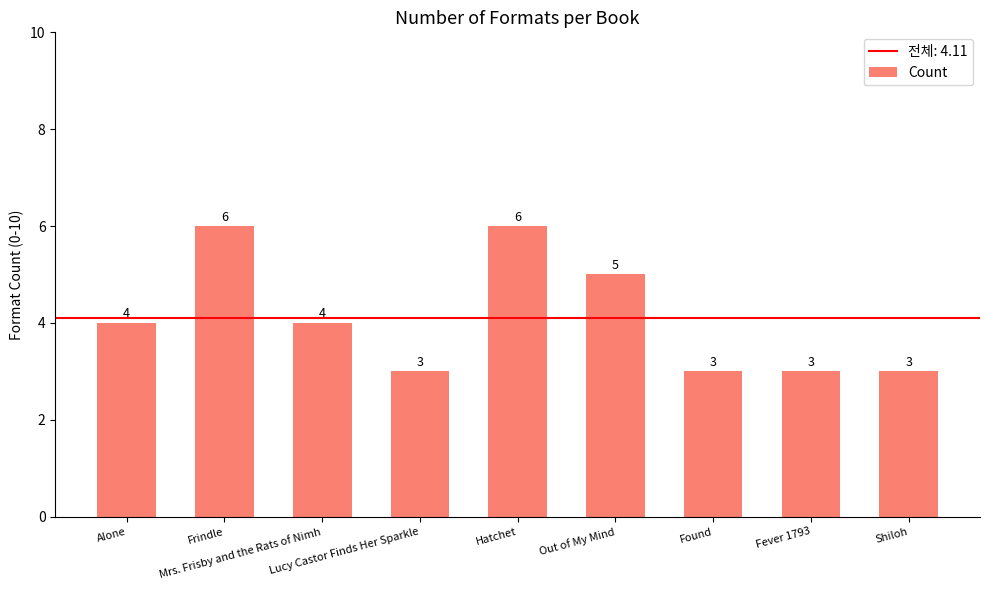

What is the smallest value displayed?

3